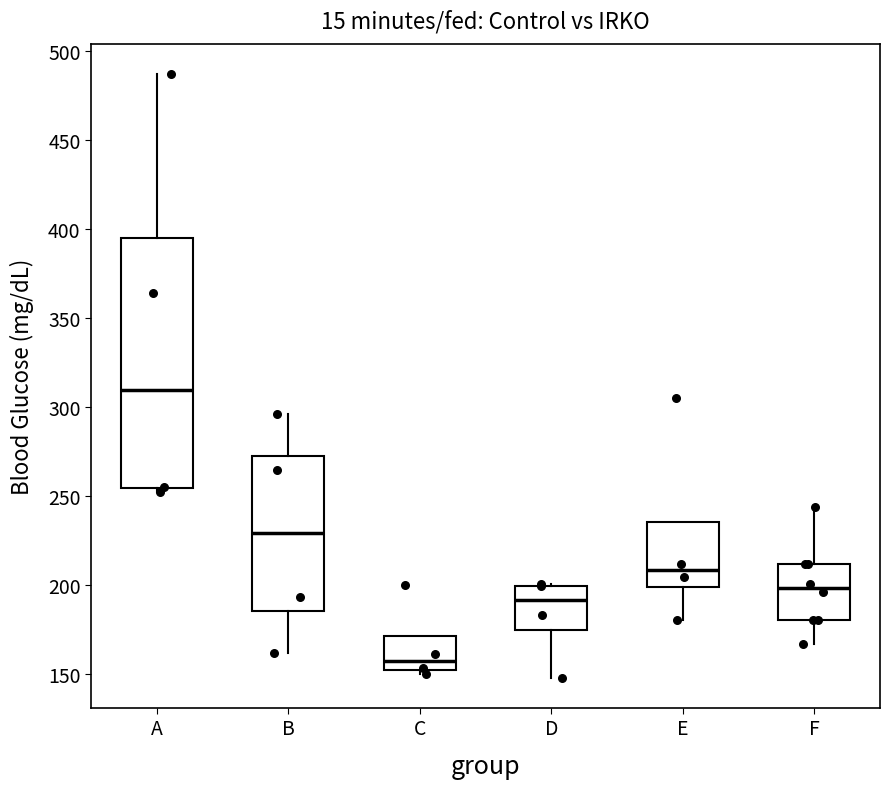

Reading left to right, read every box against the y-axis: the position of its median line, the range the box covers, and the ends of its whiskers. The values are not printed on the chart, so give them approximately, as read against the axis.

A: median 310, box 255 to 395, whiskers 250 to 485
B: median 230, box 185 to 270, whiskers 160 to 295
C: median 155, box 150 to 170, whiskers 150 (just below the box's lower edge) to 170
D: median 190, box 175 to 200, whiskers 150 to 200
E: median 210, box 200 to 235, whiskers 180 to 235
F: median 200, box 180 to 210, whiskers 165 to 245